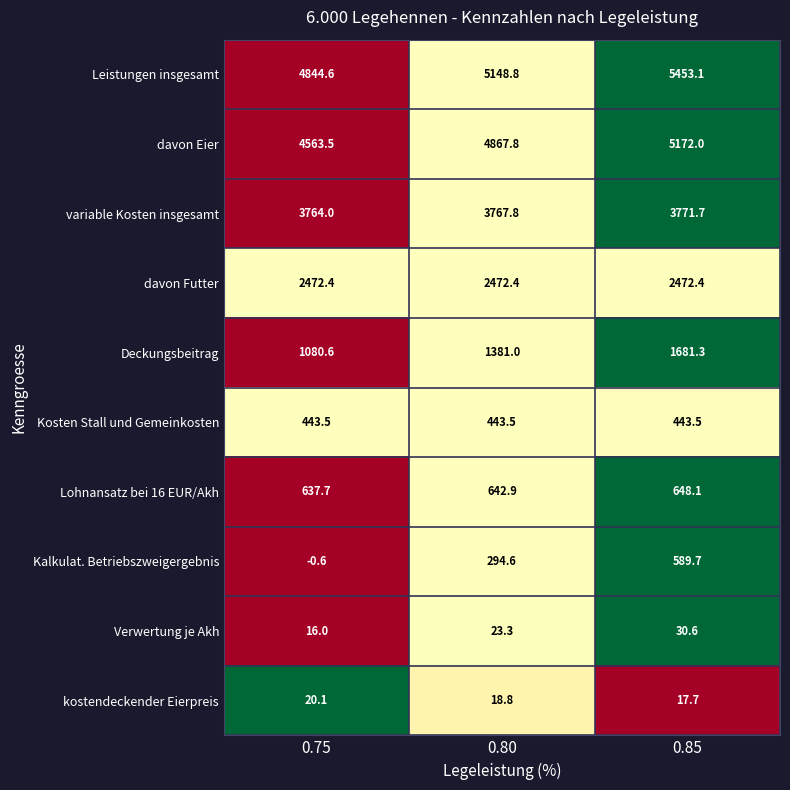

What is the minimum value for davon Eier?

4563.5